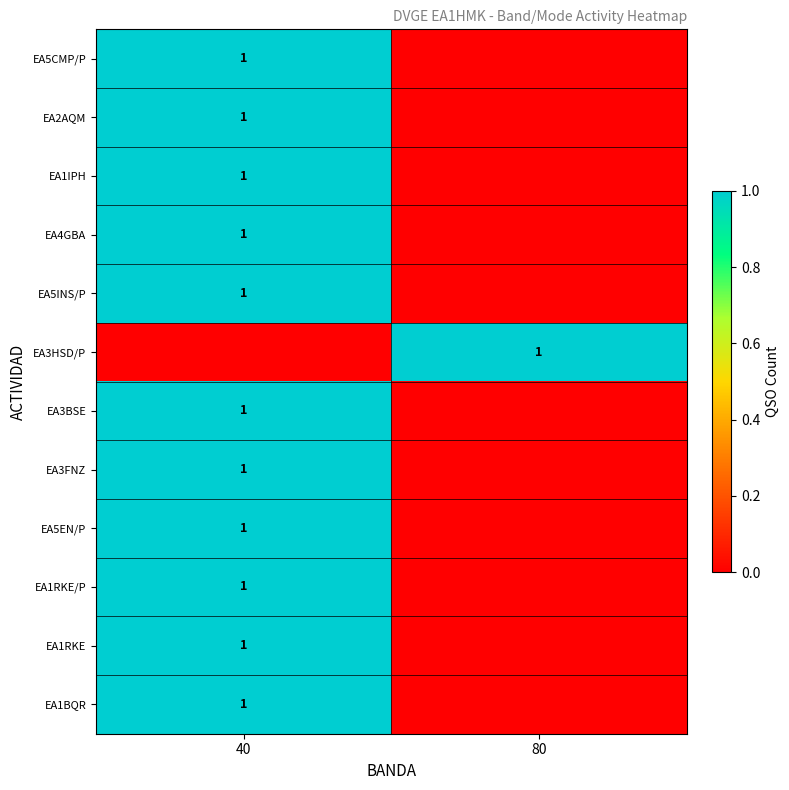

The value of EA3HSD/P at 80 is 1. True or false?

True